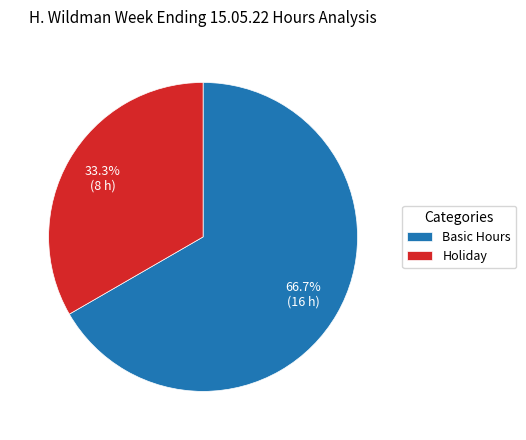

Is the sum of Holiday and Basic Hours greater than half?

Yes